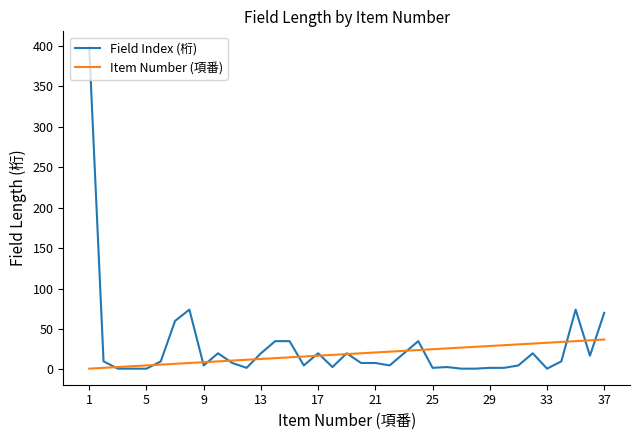

Which series has the largest range (max minus min)?

Field Index (桁)